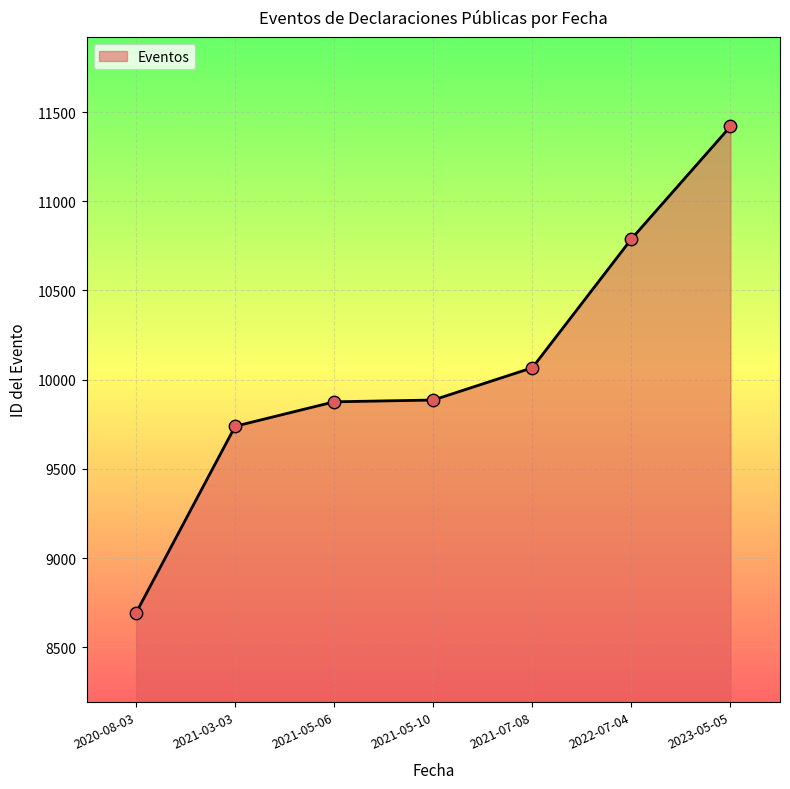

What is the change in value from 2020-08-03 to 2022-07-04?

+2096